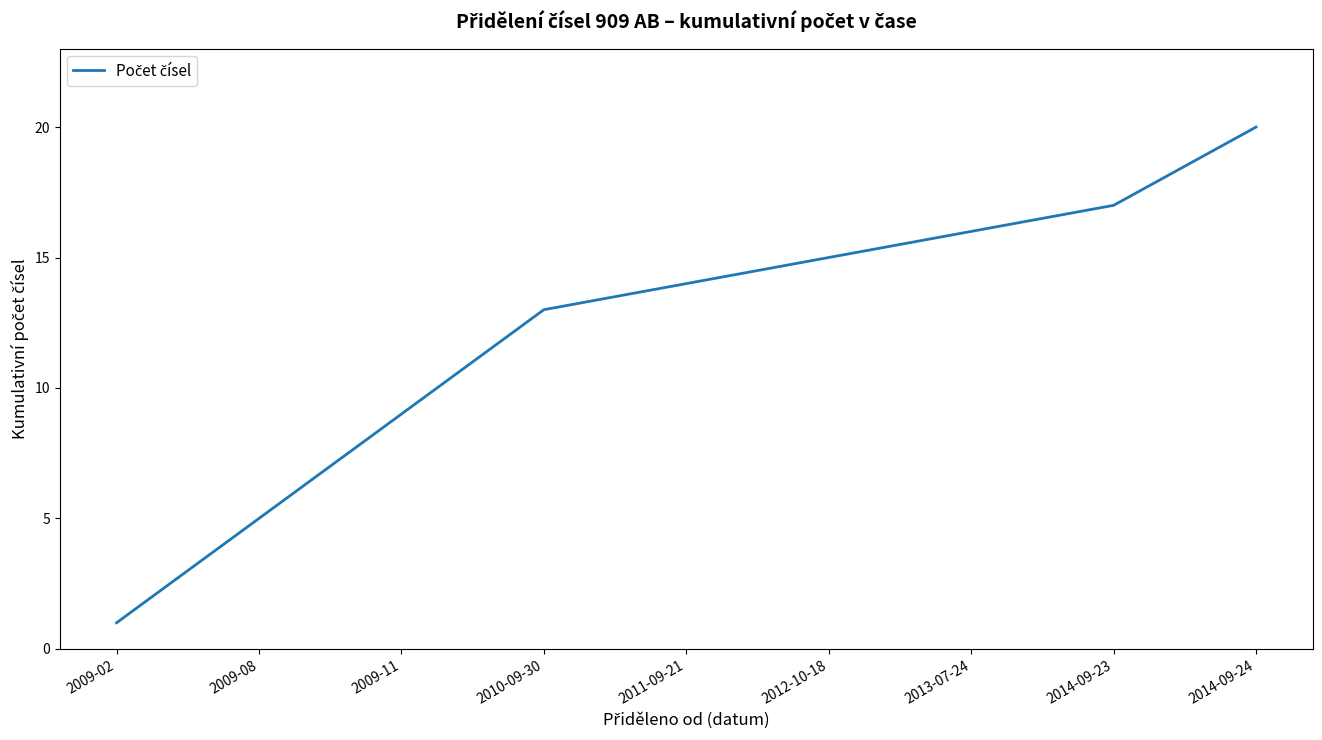

The chart shows a value of 13 at 2010-09-30. True or false?

True